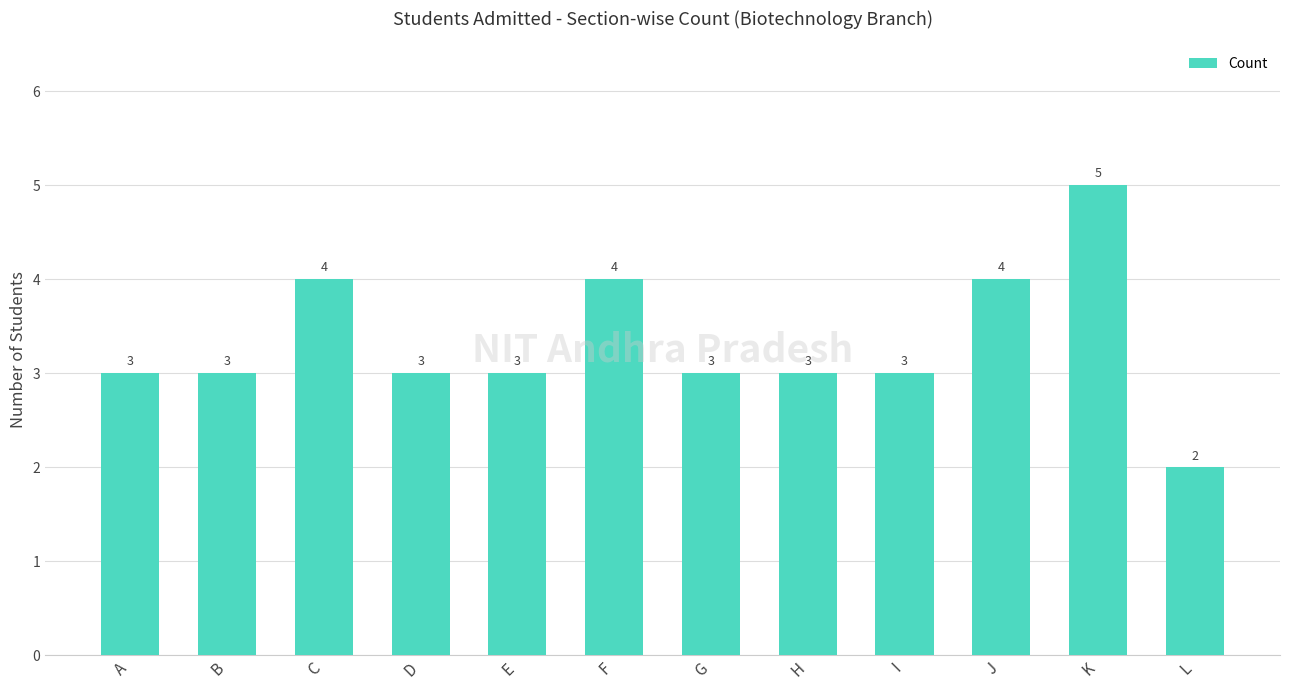

How many distinct data groups are displayed?

1